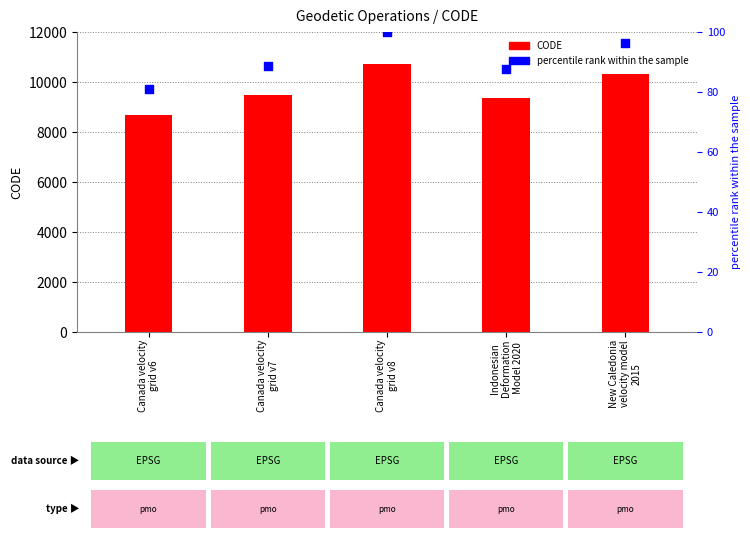

Which series reaches the minimum Y coordinate?

percentile rank within dataset